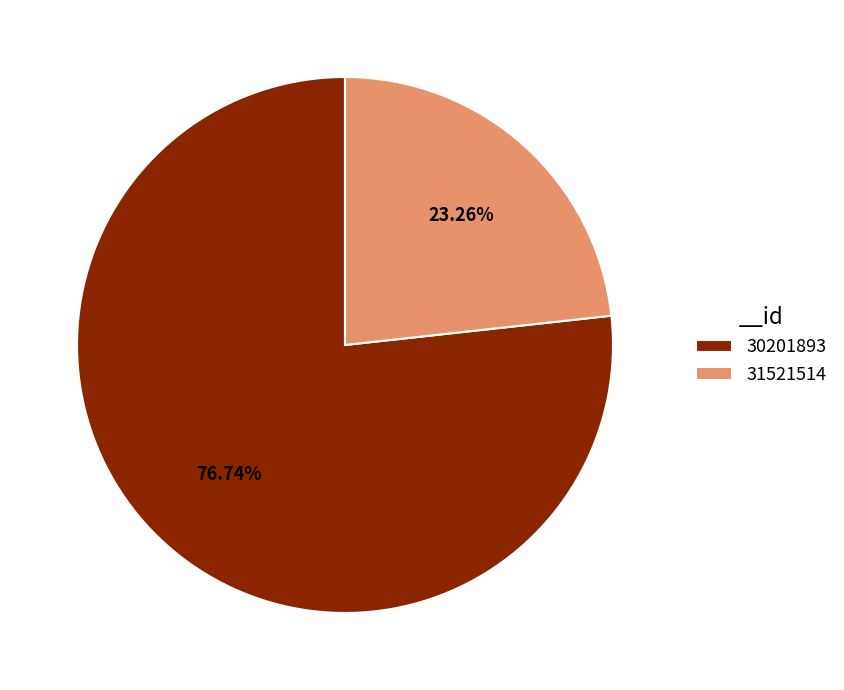

Between 30201893 and 31521514, which is larger?

30201893